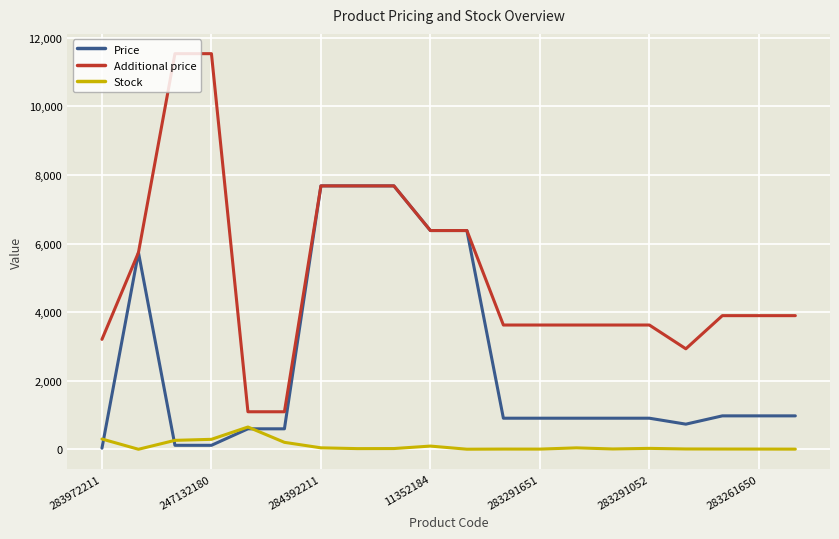

What are all the series names shown in the legend?

Price, Additional price, Stock